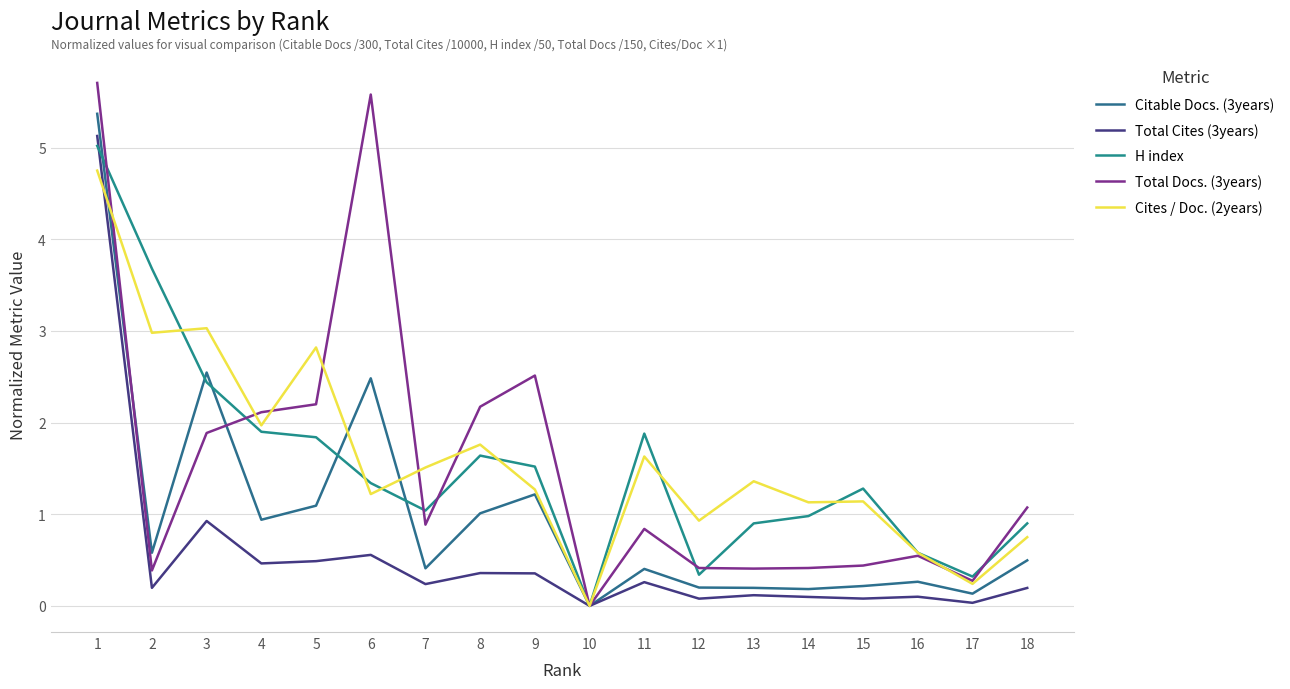

Which series has the largest total across all categories?

Cites / Doc. (2years)